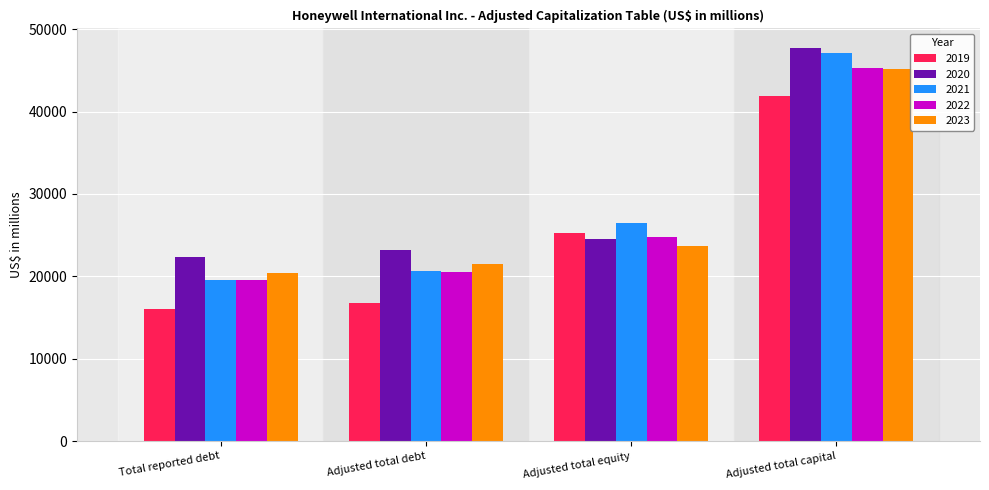

Which series changed the most between Total reported debt and Adjusted total debt?

2023